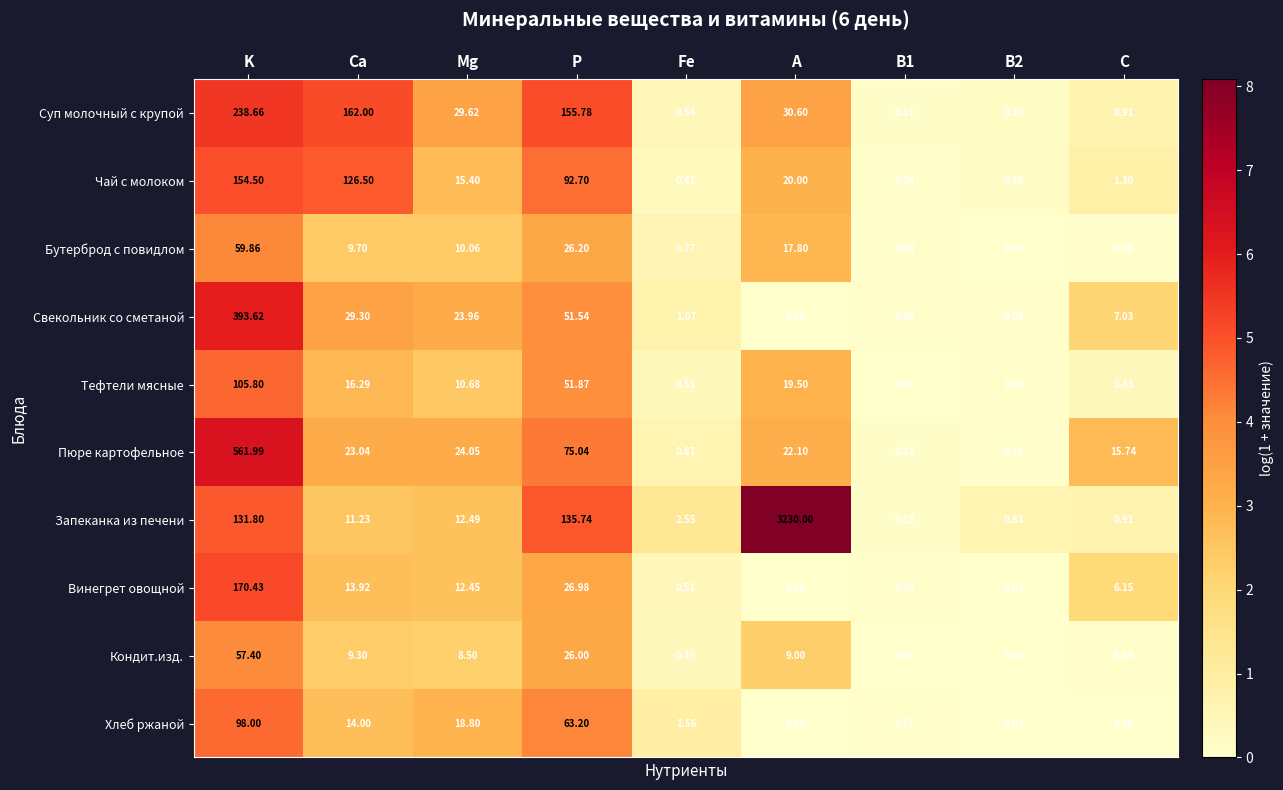

At which label does Запеканка из печени reach its peak?

A